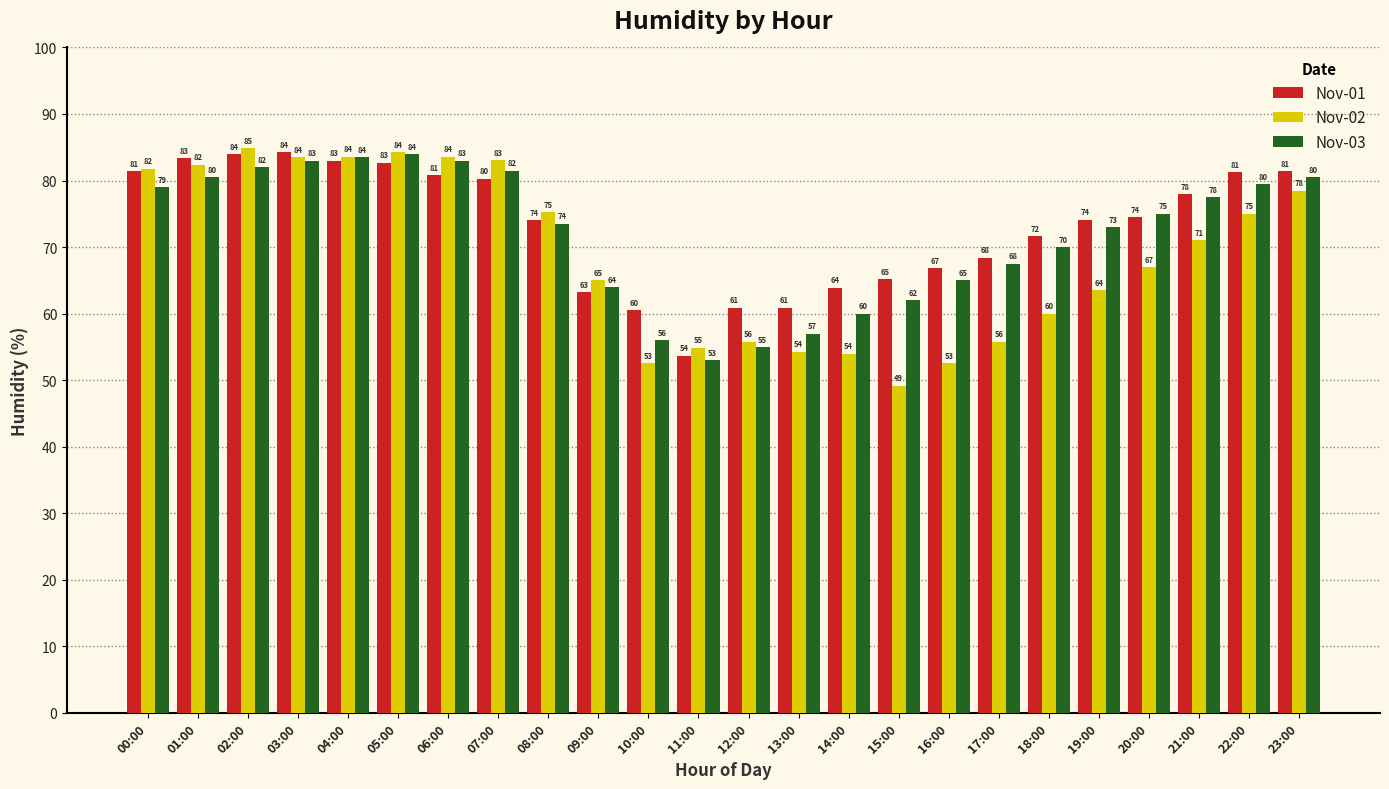

What is the approximate value of Nov-01 at 10:00?

60.5